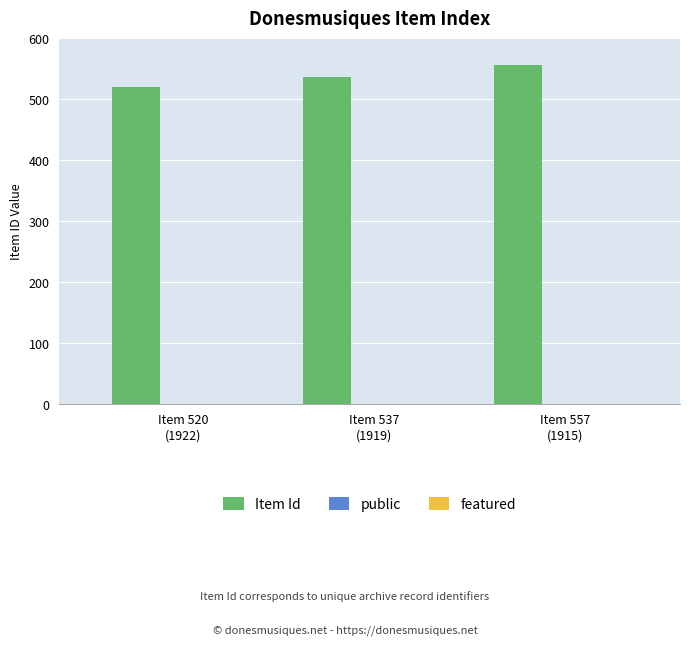

What is the maximum value for Item Id?

557